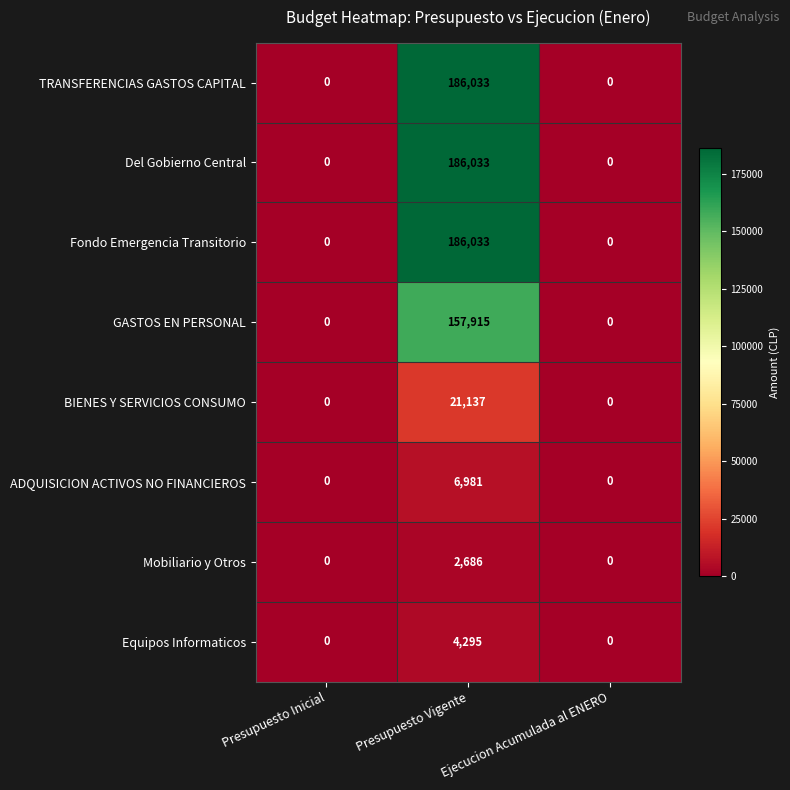

At which category is the sum across all series the highest?

Presupuesto Vigente